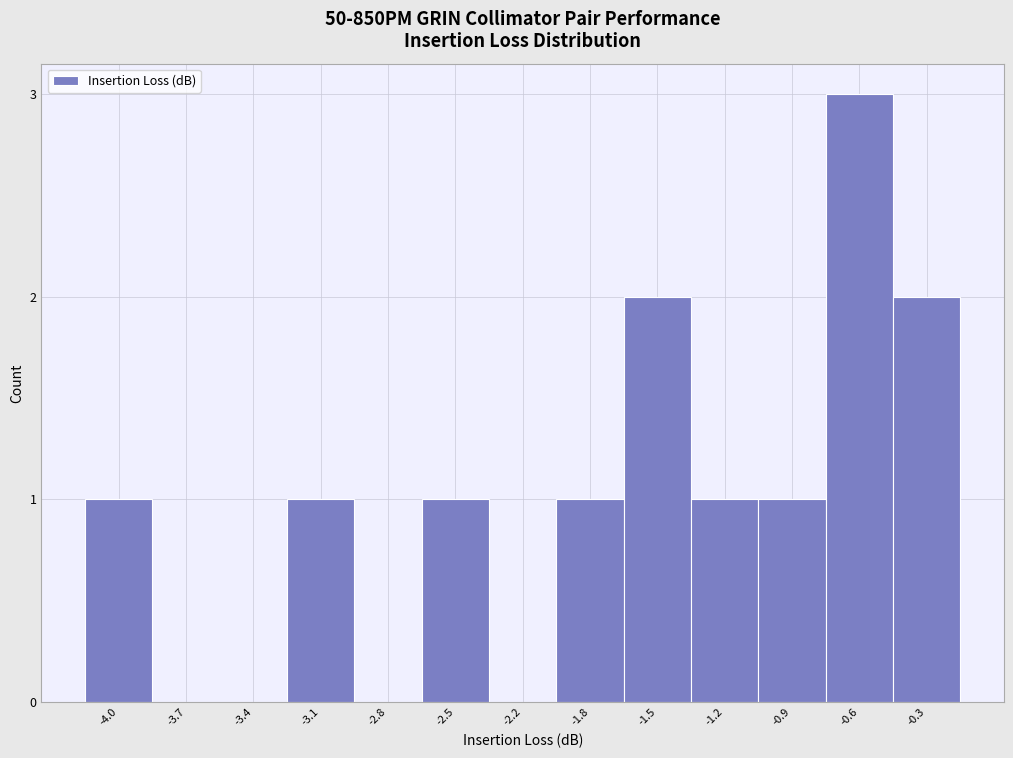

Reading left to right, what are all the values shown in this chart?

-4.0=1	-3.7=0	-3.4=0	-3.1=1	-2.8=0	-2.5=1	-2.2=0	-1.8=1	-1.5=2	-1.2=1	-0.9=1	-0.6=3	-0.3=2